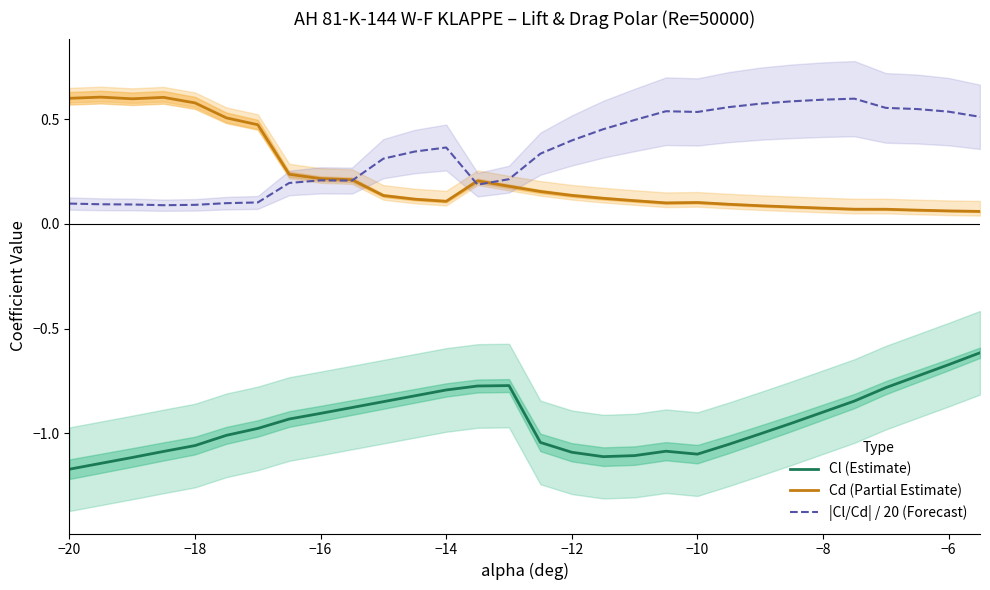

What are all the series names shown in the legend?

Cl (Estimate), Cd (Partial Estimate), |Cl/Cd| / 20 (Forecast)